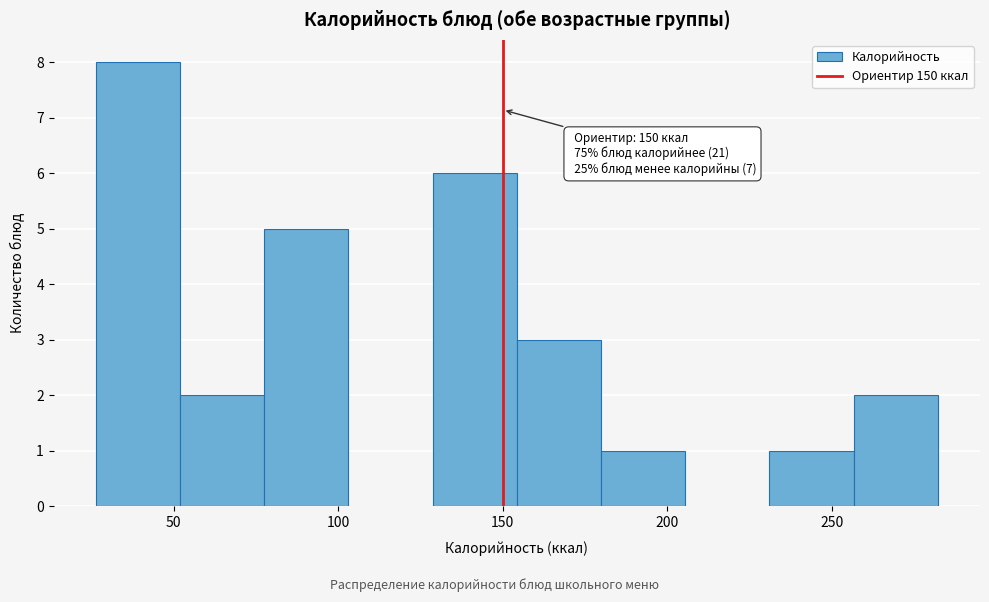

Which range on the x-axis has the tallest bar?

25 to 50